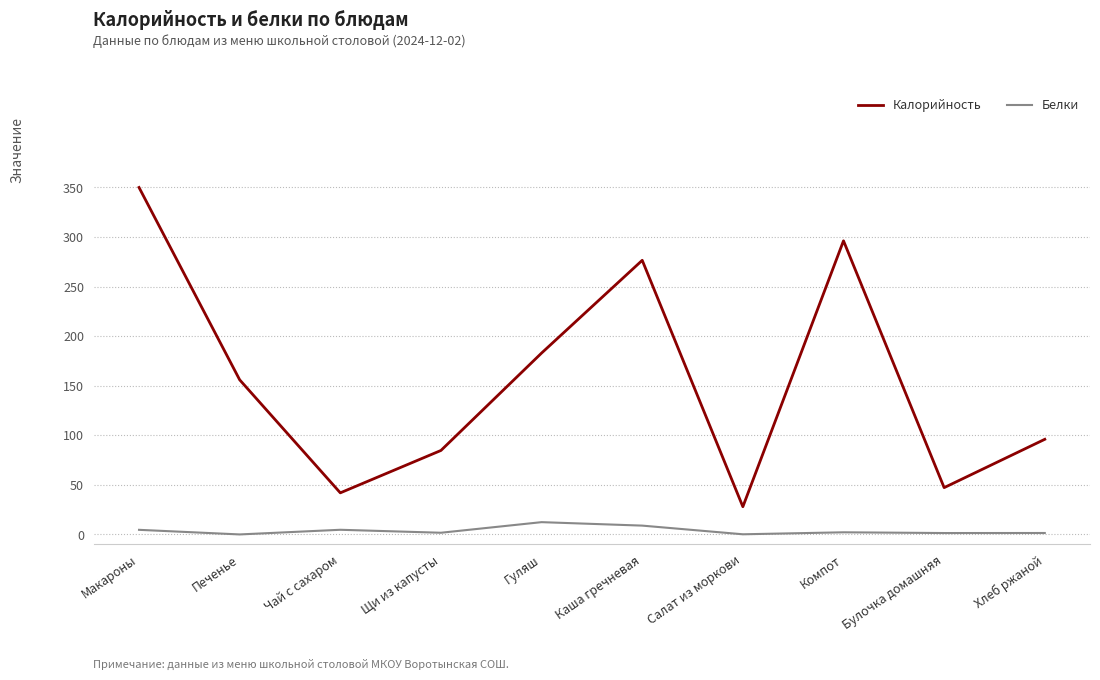

What is the total value across all series at Чай с сахаром?

46.8